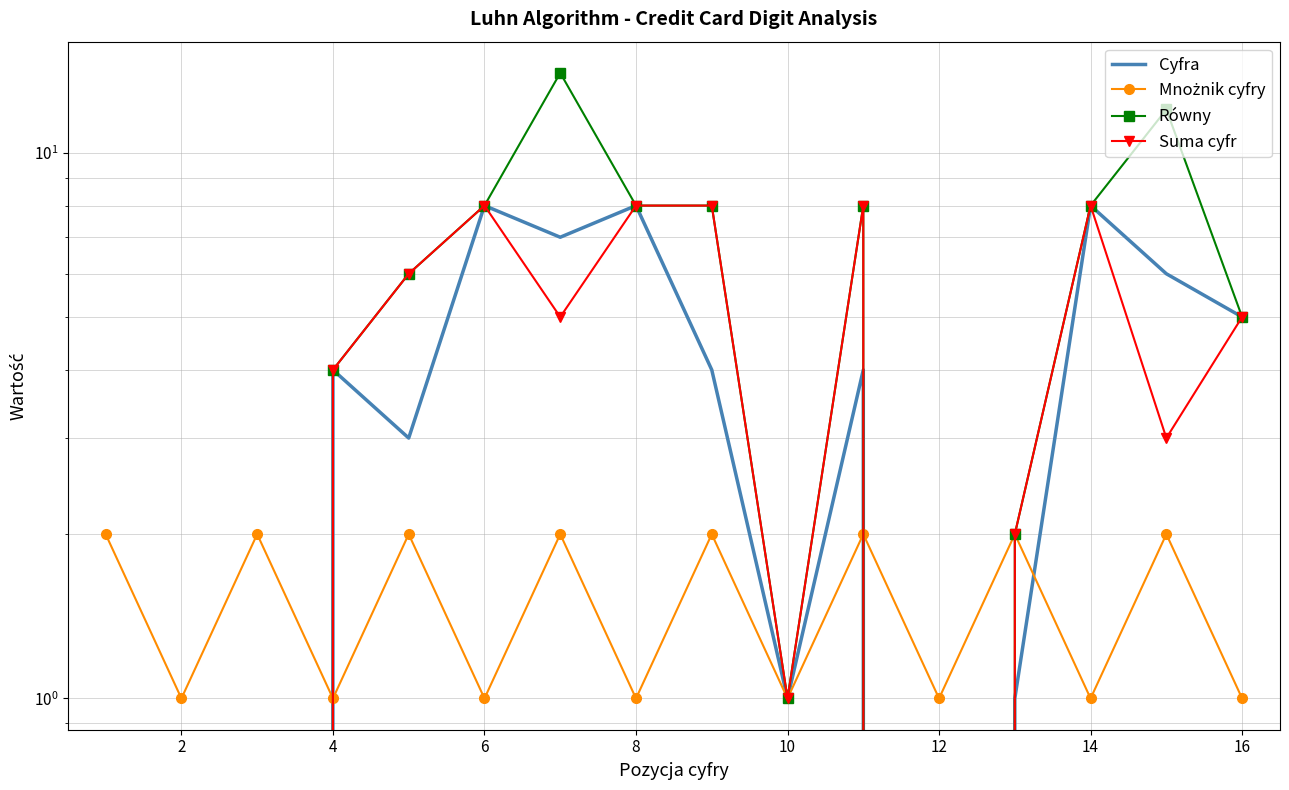

Reading left to right, list all the values displayed in this chart.

Cyfra: 0	0	0	4	3	8	7	8	4	1	4	0	1	8	6	5
Mnożnik cyfry: 2	1	2	1	2	1	2	1	2	1	2	1	2	1	2	1
Równy: 0	0	0	4	6	8	14	8	8	1	8	0	2	8	12	5
Suma cyfr: 0	0	0	4	6	8	5	8	8	1	8	0	2	8	3	5